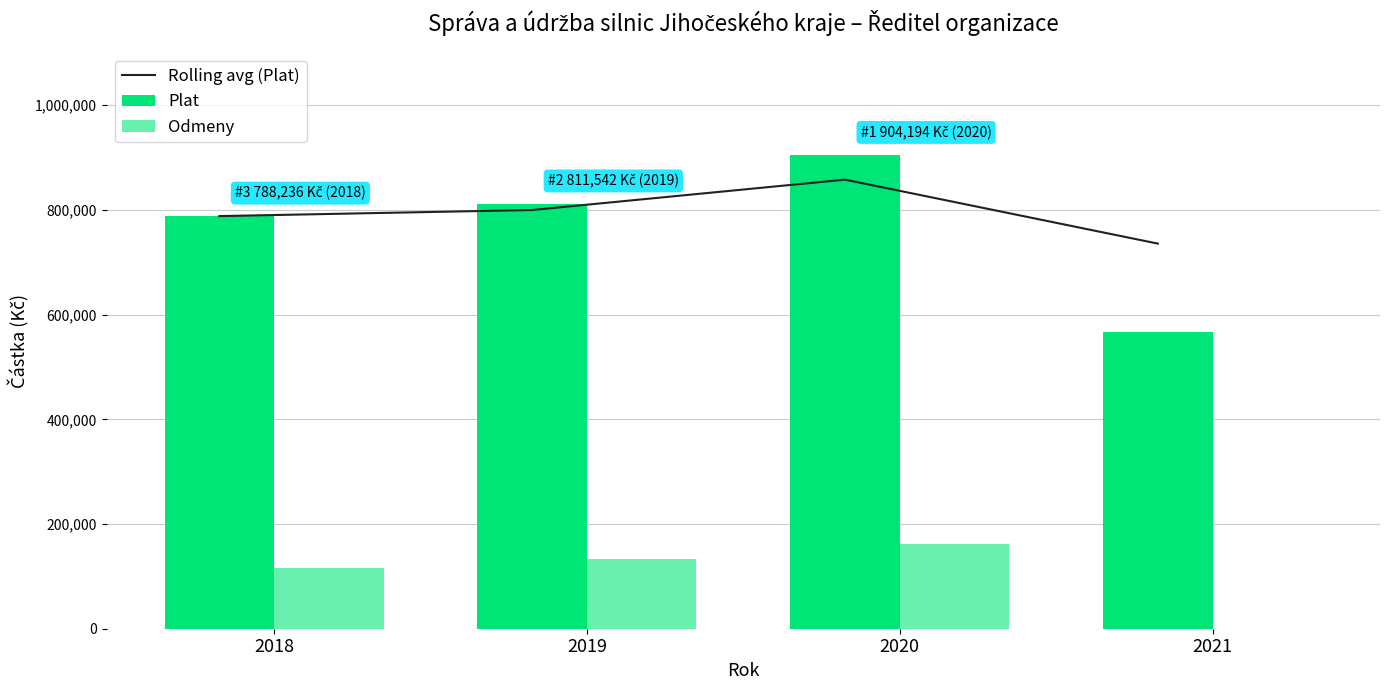

Is the value of Plat at 2019 greater than the value of Odmeny at 2021?

Yes